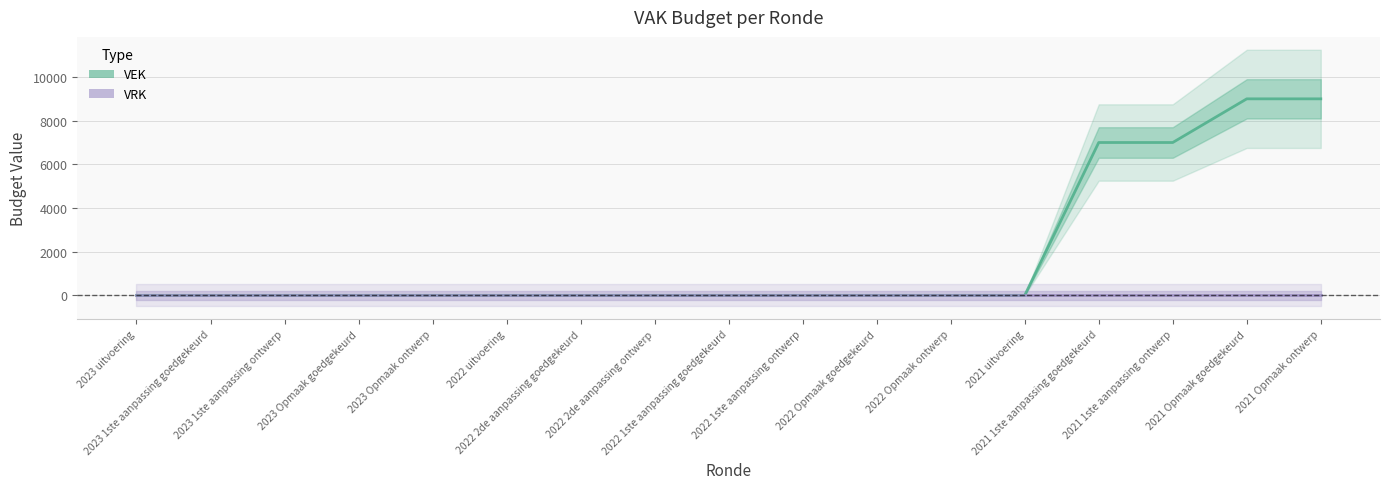

List the labels in order of VRK value, smallest first.

2023 uitvoering, 2023 1ste aanpassing goedgekeurd, 2023 1ste aanpassing ontwerp, 2023 Opmaak goedgekeurd, 2023 Opmaak ontwerp, 2022 uitvoering, 2022 2de aanpassing goedgekeurd, 2022 2de aanpassing ontwerp, 2022 1ste aanpassing goedgekeurd, 2022 1ste aanpassing ontwerp, 2022 Opmaak goedgekeurd, 2022 Opmaak ontwerp, 2021 uitvoering, 2021 1ste aanpassing goedgekeurd, 2021 1ste aanpassing ontwerp, 2021 Opmaak goedgekeurd, 2021 Opmaak ontwerp